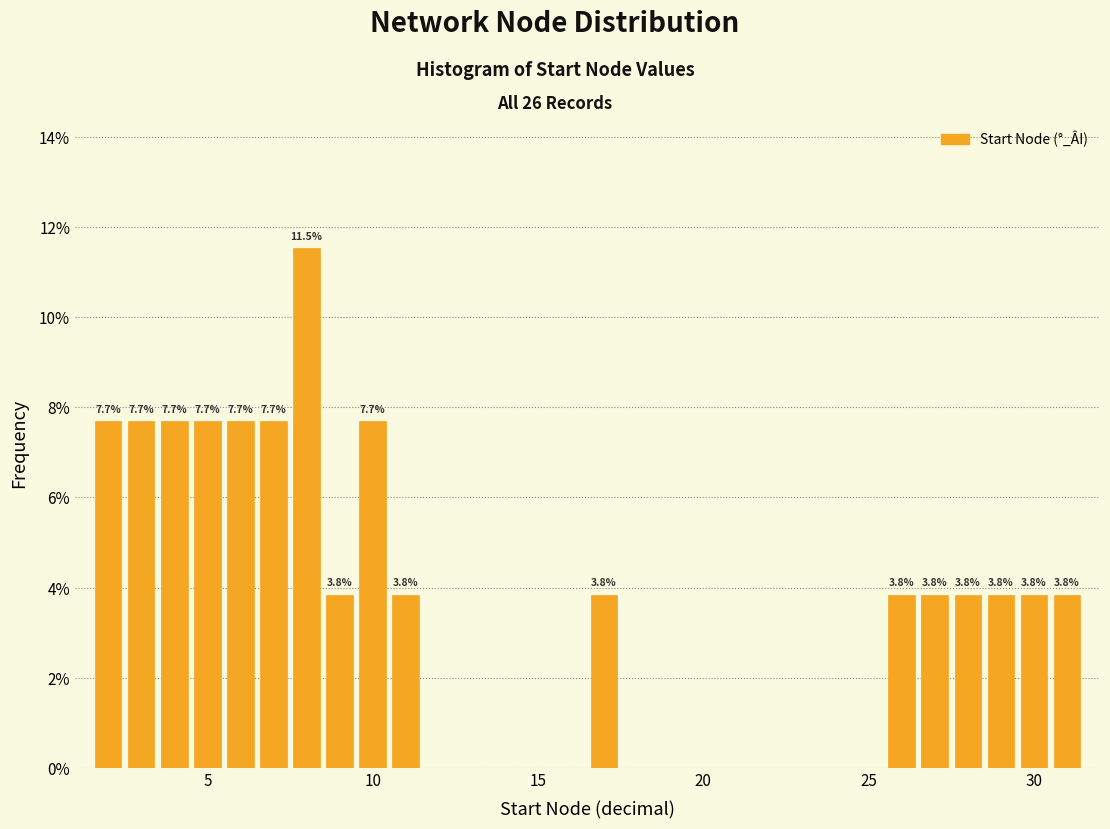

Around what value on the x-axis is the tallest bar? Give the approximate position of its centre, as read against the axis.

8.0